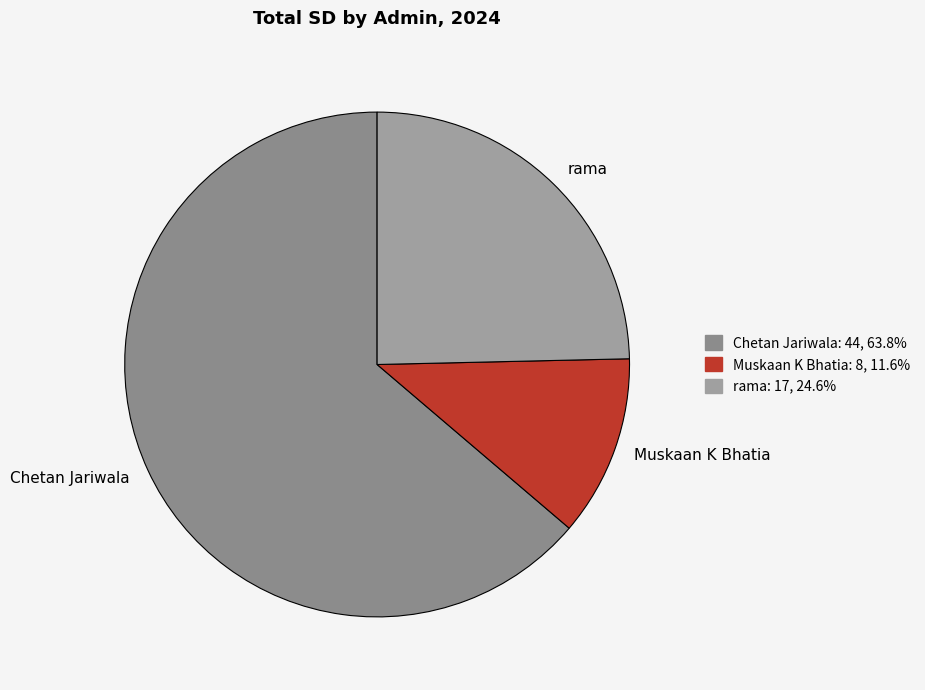

Between Muskaan K Bhatia and rama, which is larger?

rama